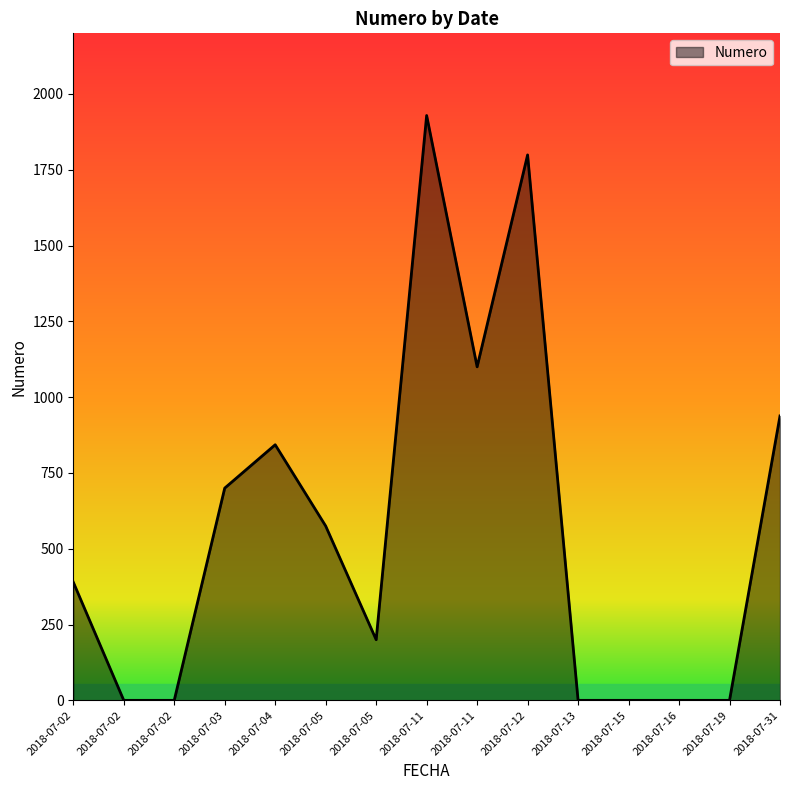

Does the chart have visible grid lines?

No